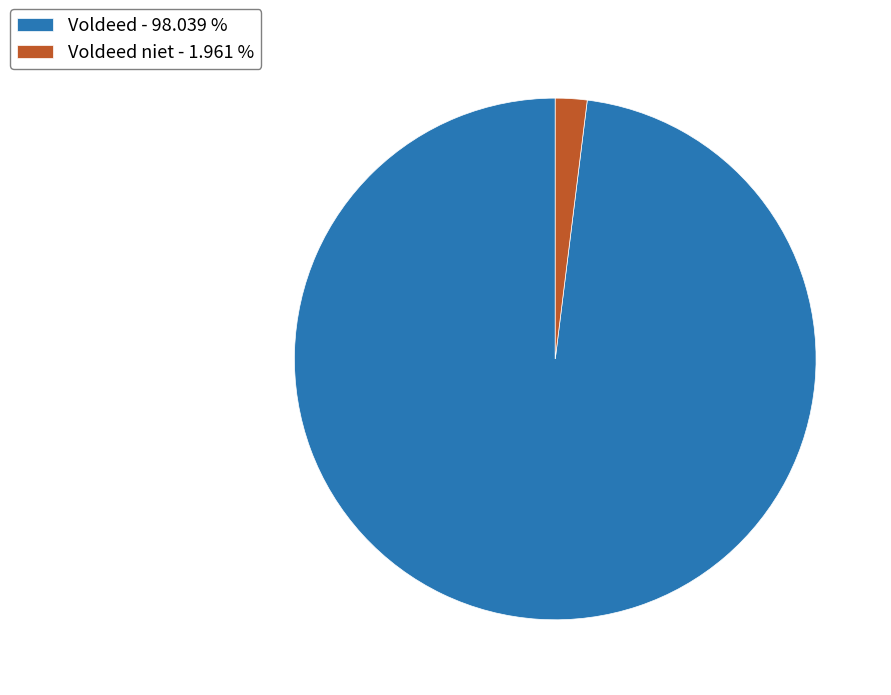

What is the majority slice?

Voldeed - 98.039 %